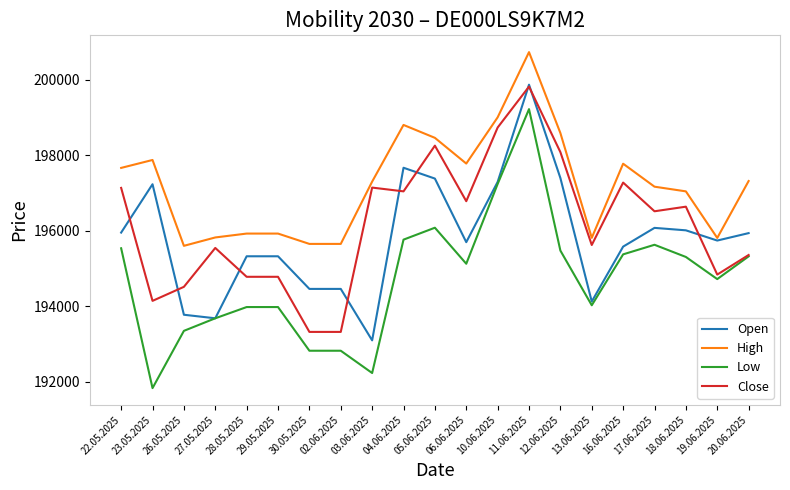

At which label does High first exceed 197299?

22.05.2025